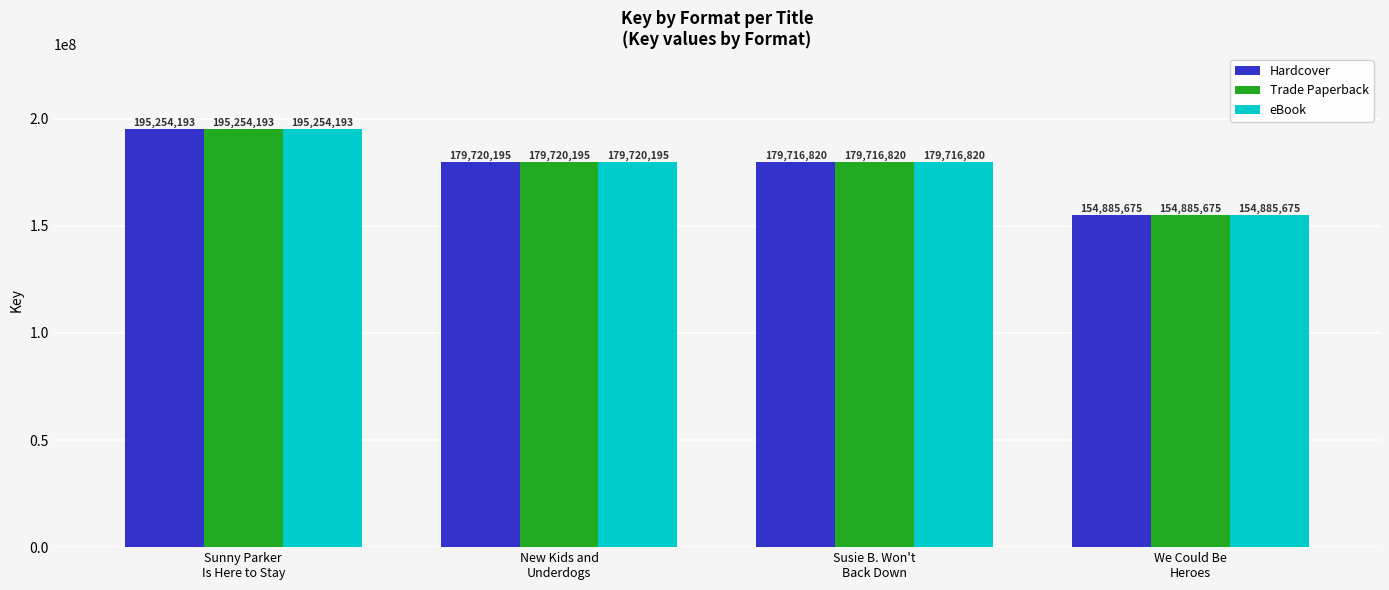

Is the value of eBook at New Kids and
Underdogs greater than the value of Trade Paperback at We Could Be
Heroes?

Yes